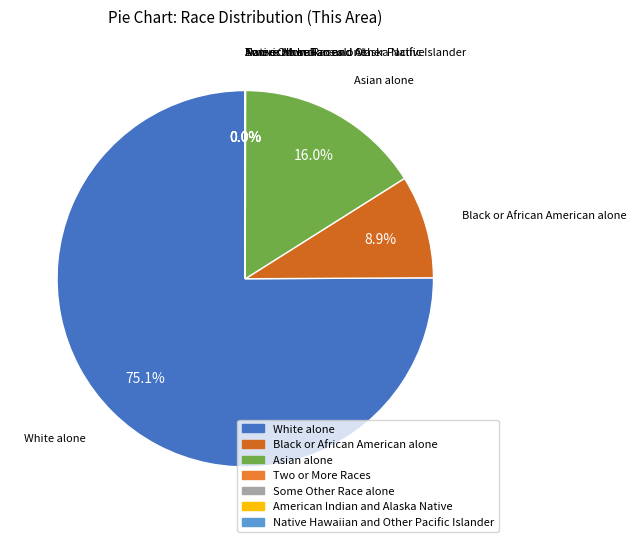

Between Black or African American alone and White alone, which is larger?

White alone